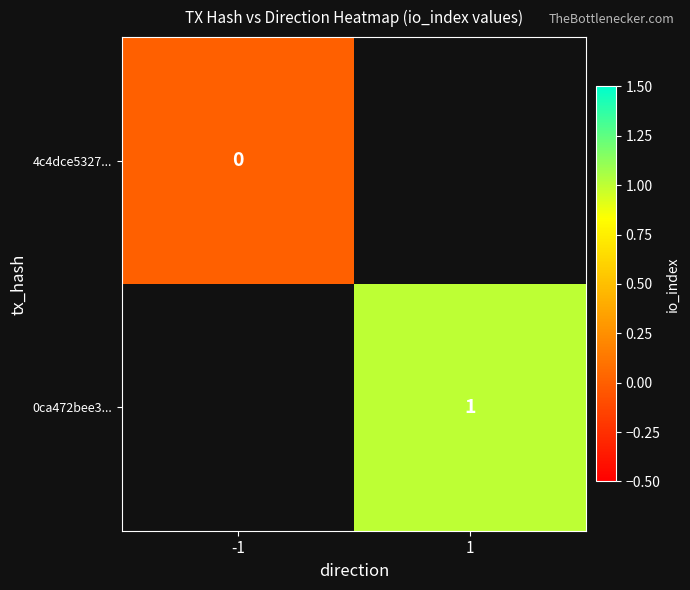

Is it true that 0ca472bee3... equals 1 at 1?

True